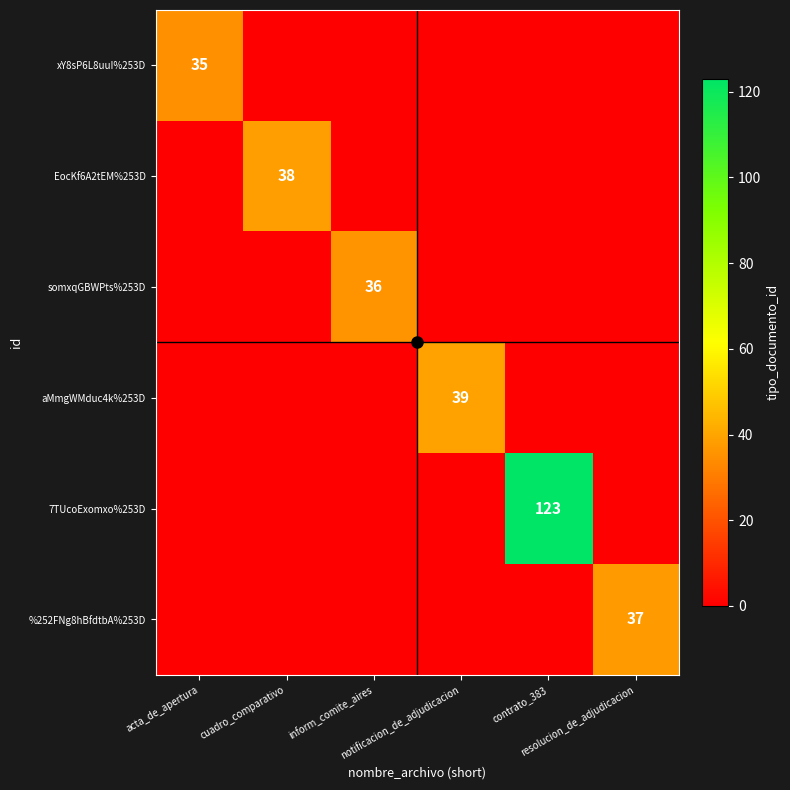

At cuadro_comparativo, list the series in order from largest to smallest.

EocKf6A2tEM%253D, xY8sP6L8uuI%253D, somxqGBWPts%253D, aMmgWMduc4k%253D, 7TUcoExomxo%253D, %252FNg8hBfdtbA%253D